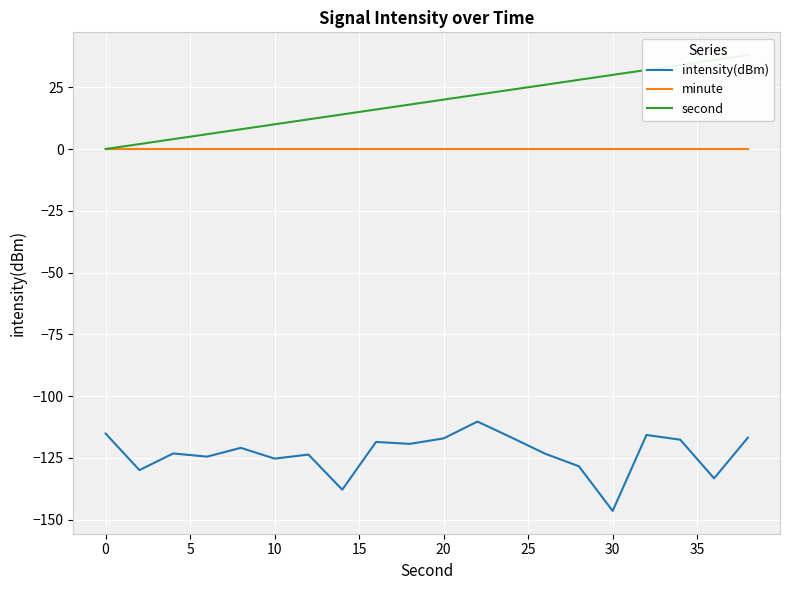

What is the value of the intensity(dBm) point at the 10th from the left?

-119.3